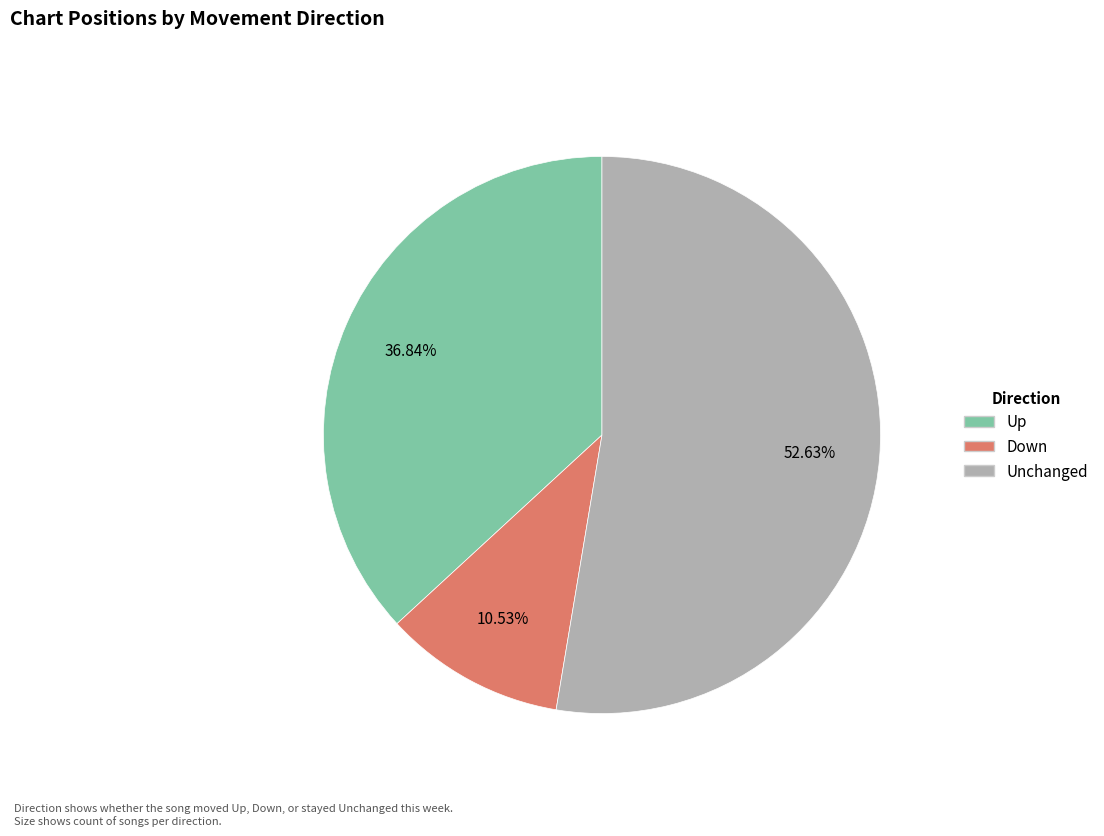

Does any single category account for the majority?

Yes